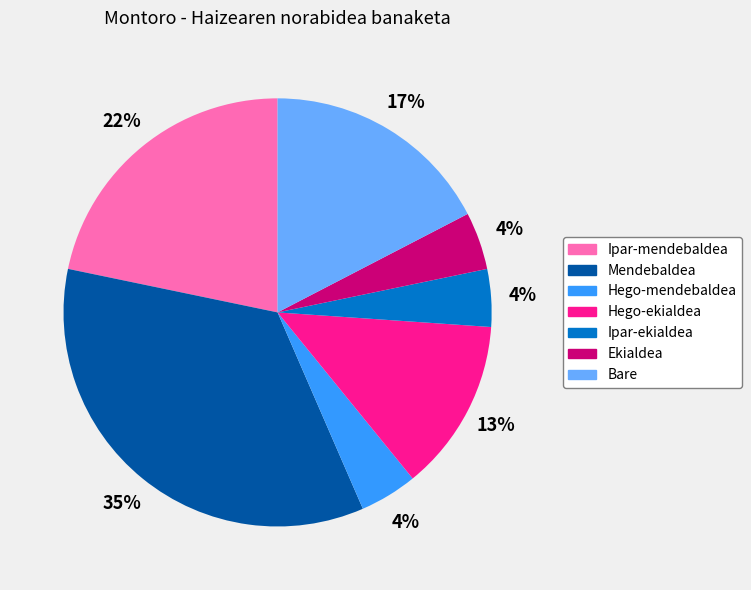

Count the number of slices in the pie.

7